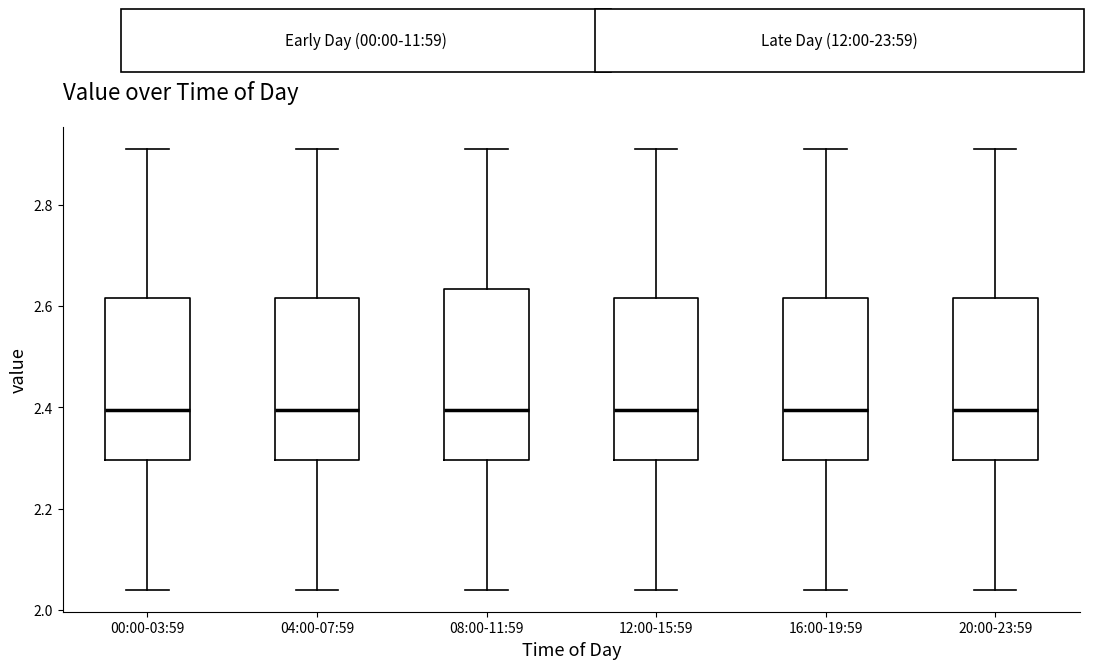

Reading left to right, read every box against the y-axis: the position of its median line, the range the box covers, and the ends of its whiskers. The values are not printed on the chart, so give them approximately, as read against the axis.

00:00-03:59: median 2.40, box 2.30 to 2.62, whiskers 2.04 to 2.92
04:00-07:59: median 2.40, box 2.30 to 2.62, whiskers 2.04 to 2.92
08:00-11:59: median 2.40, box 2.30 to 2.64, whiskers 2.04 to 2.92
12:00-15:59: median 2.40, box 2.30 to 2.62, whiskers 2.04 to 2.92
16:00-19:59: median 2.40, box 2.30 to 2.62, whiskers 2.04 to 2.92
20:00-23:59: median 2.40, box 2.30 to 2.62, whiskers 2.04 to 2.92